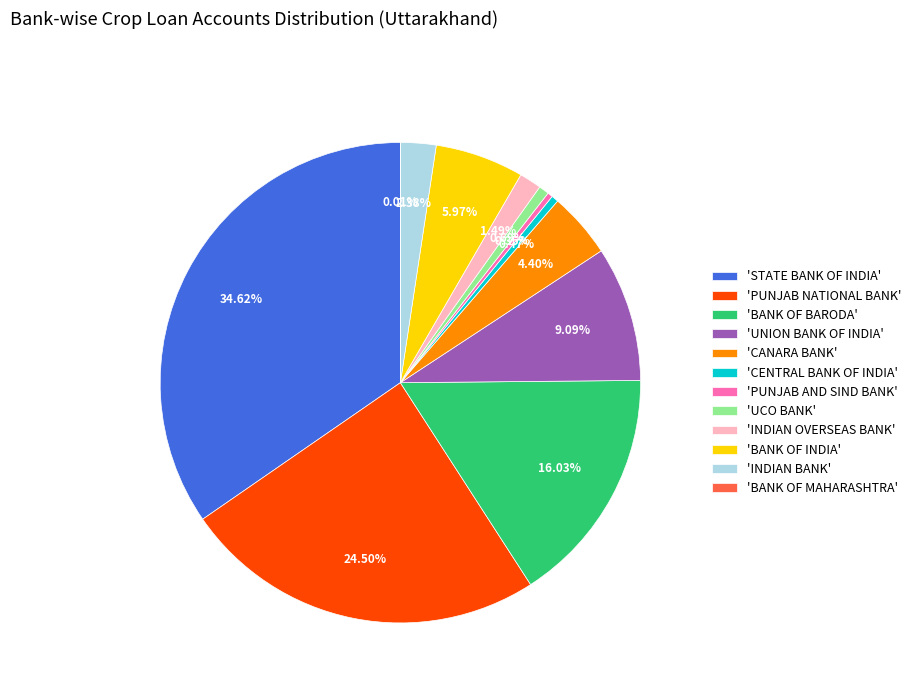

Combined, do 'CENTRAL BANK OF INDIA' and 'INDIAN BANK' account for over 50%?

No